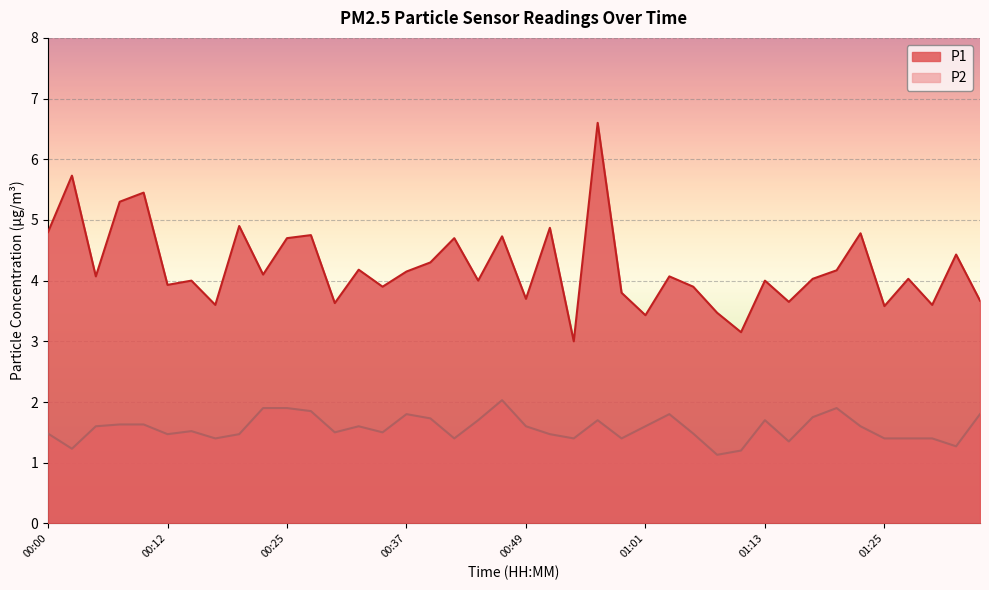

What is the maximum value shown in the chart?

6.6